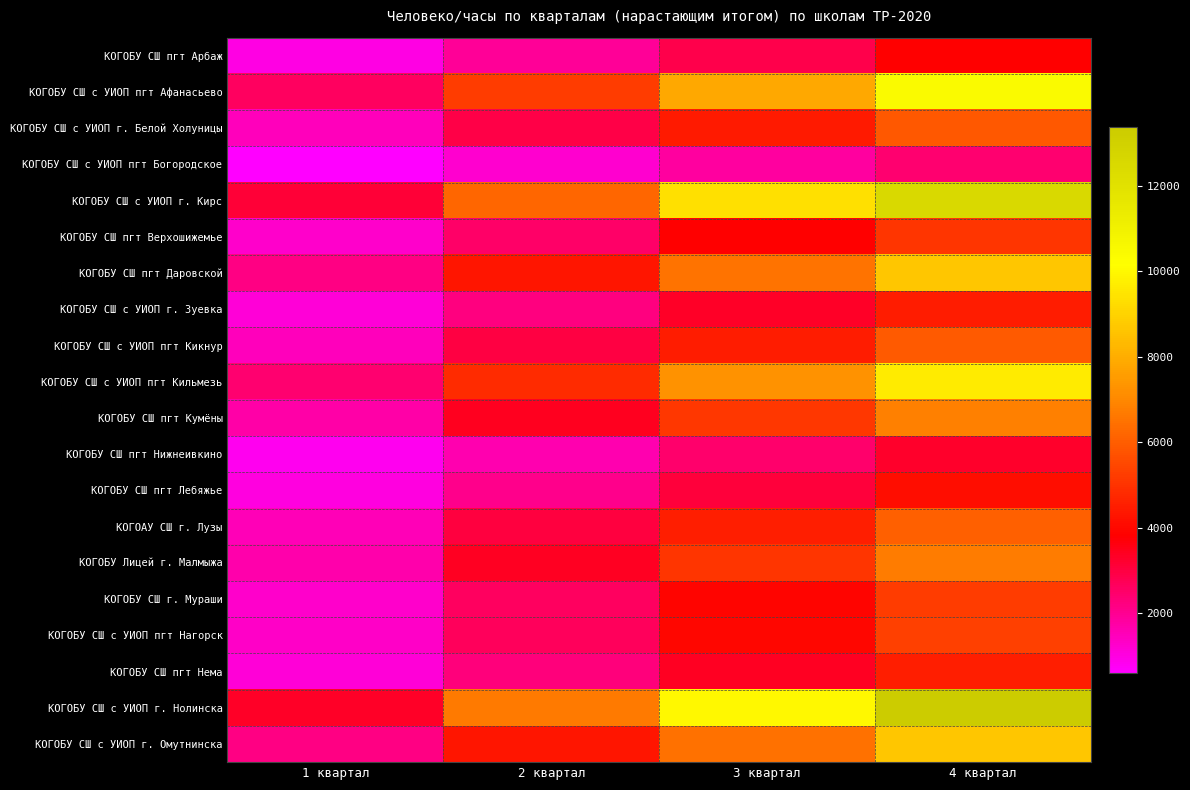

At 2 квартал, list the series in order from smallest to largest.

КОГОБУ СШ с УИОП пгт Богородское, КОГОБУ СШ пгт Нижнеивкино, КОГОБУ СШ пгт Арбаж, КОГОБУ СШ пгт Лебяжье, КОГОБУ СШ с УИОП г. Зуевка, КОГОБУ СШ пгт Нема, КОГОБУ СШ пгт Верхошижемье, КОГОБУ СШ г. Мураши, КОГОБУ СШ с УИОП пгт Нагорск, КОГОБУ СШ с УИОП г. Белой Холуницы, КОГОБУ СШ с УИОП пгт Кикнур, КОГОАУ СШ г. Лузы, КОГОБУ Лицей г. Малмыжа, КОГОБУ СШ пгт Кумёны, КОГОБУ СШ с УИОП г. Омутнинска, КОГОБУ СШ пгт Даровской, КОГОБУ СШ с УИОП пгт Кильмезь, КОГОБУ СШ с УИОП пгт Афанасьево, КОГОБУ СШ с УИОП г. Кирс, КОГОБУ СШ с УИОП г. Нолинска